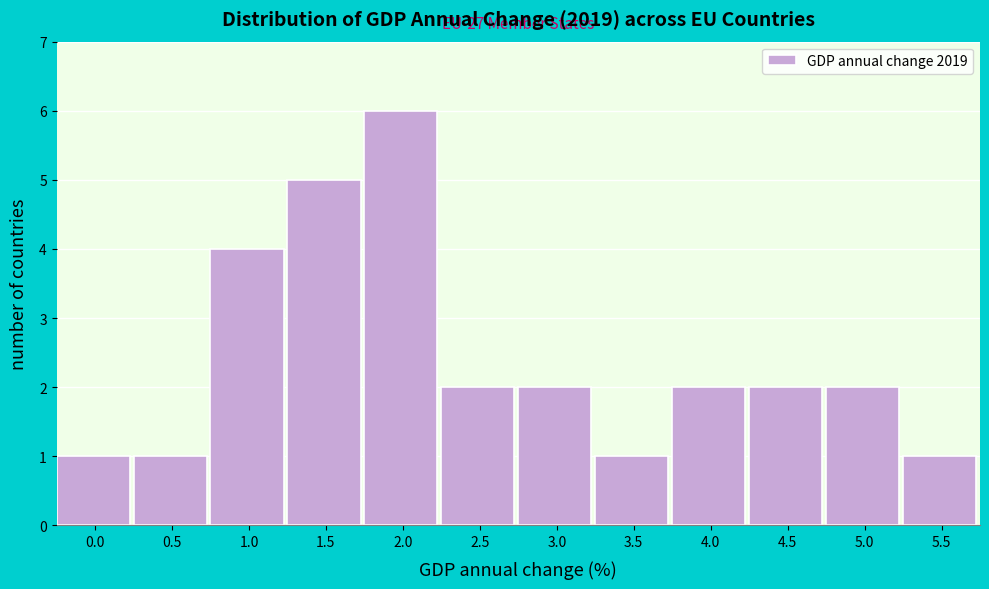

Reading left to right, extract all data points from this chart.

1	1	4	5	6	2	2	1	2	2	2	1